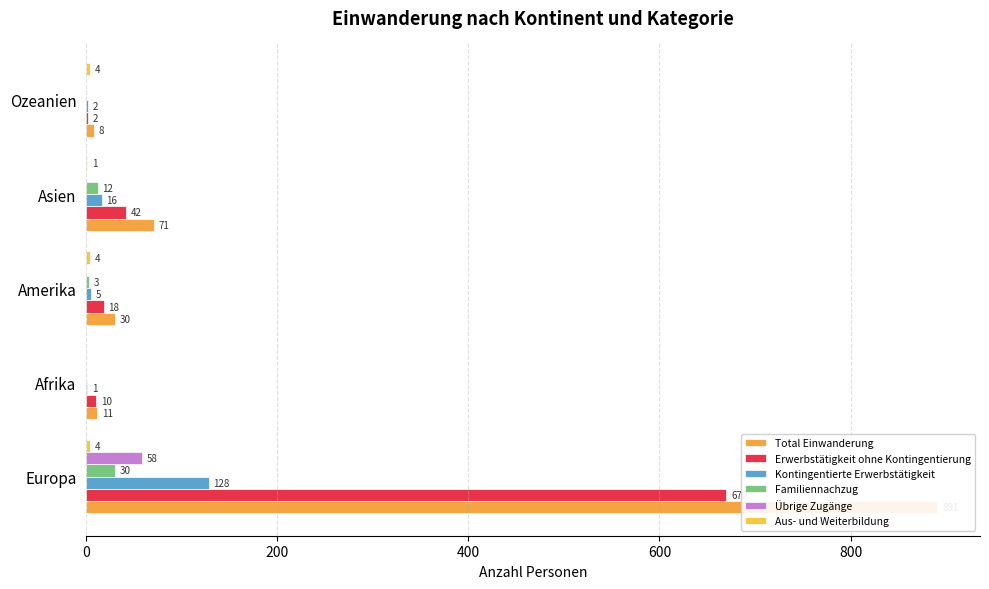

How many values in the Total Einwanderung series are below 30?

2